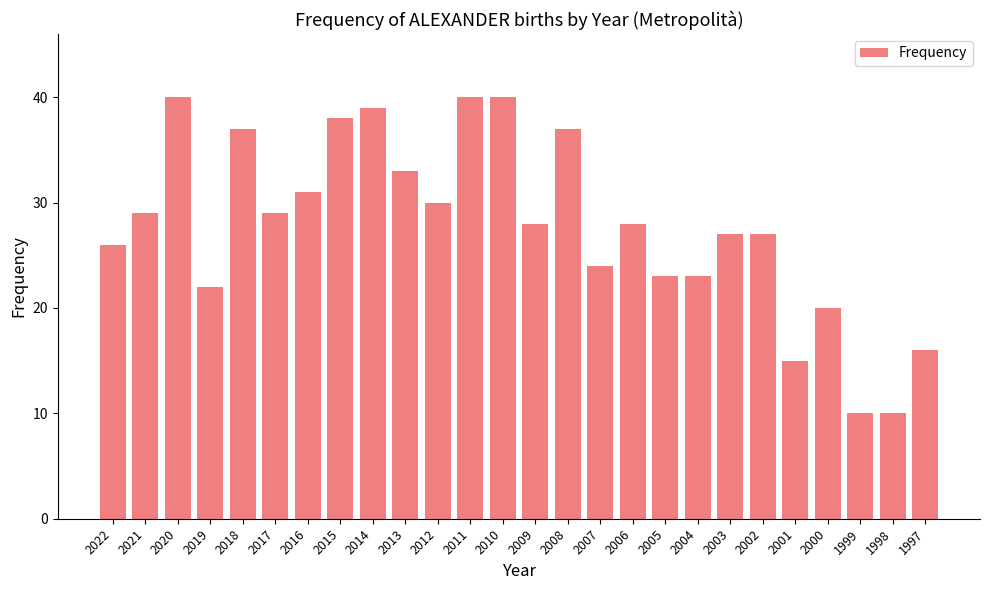

What is the minimum value shown in the chart?

10